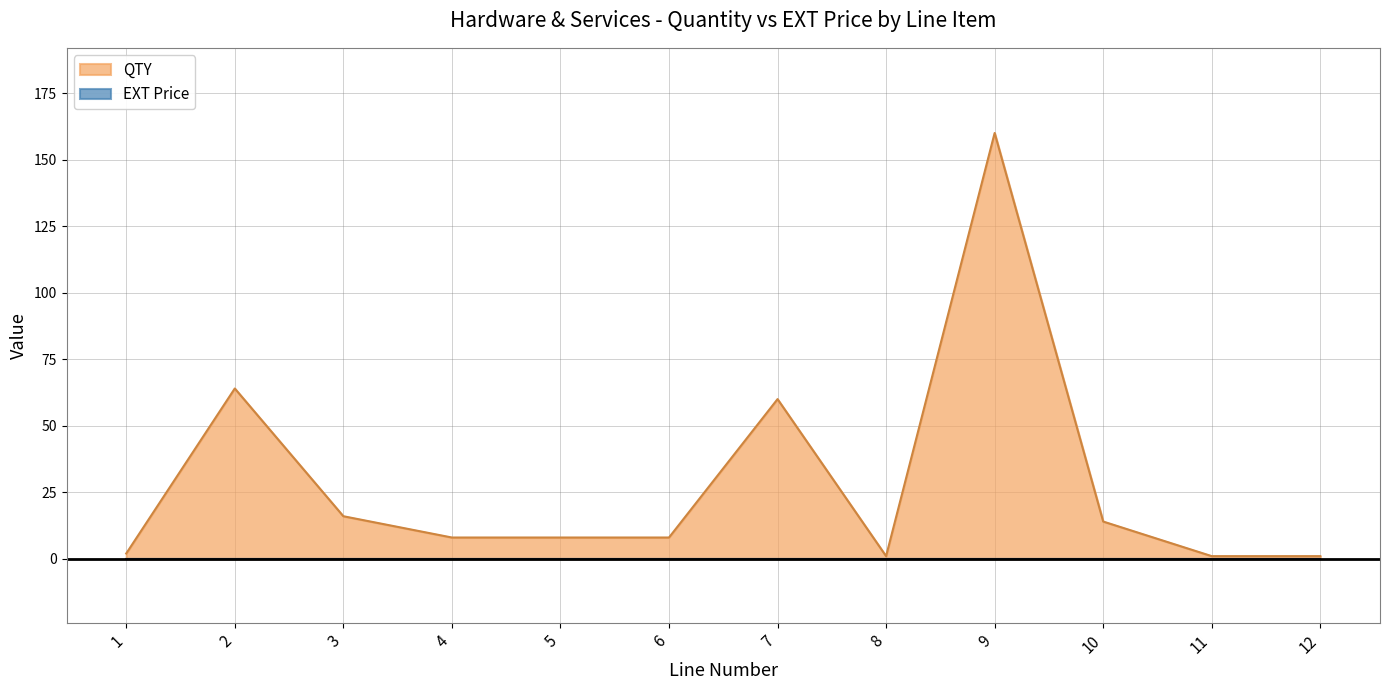

List the labels in order of value, smallest first.

8, 11, 12, 1, 4, 5, 6, 10, 3, 7, 2, 9